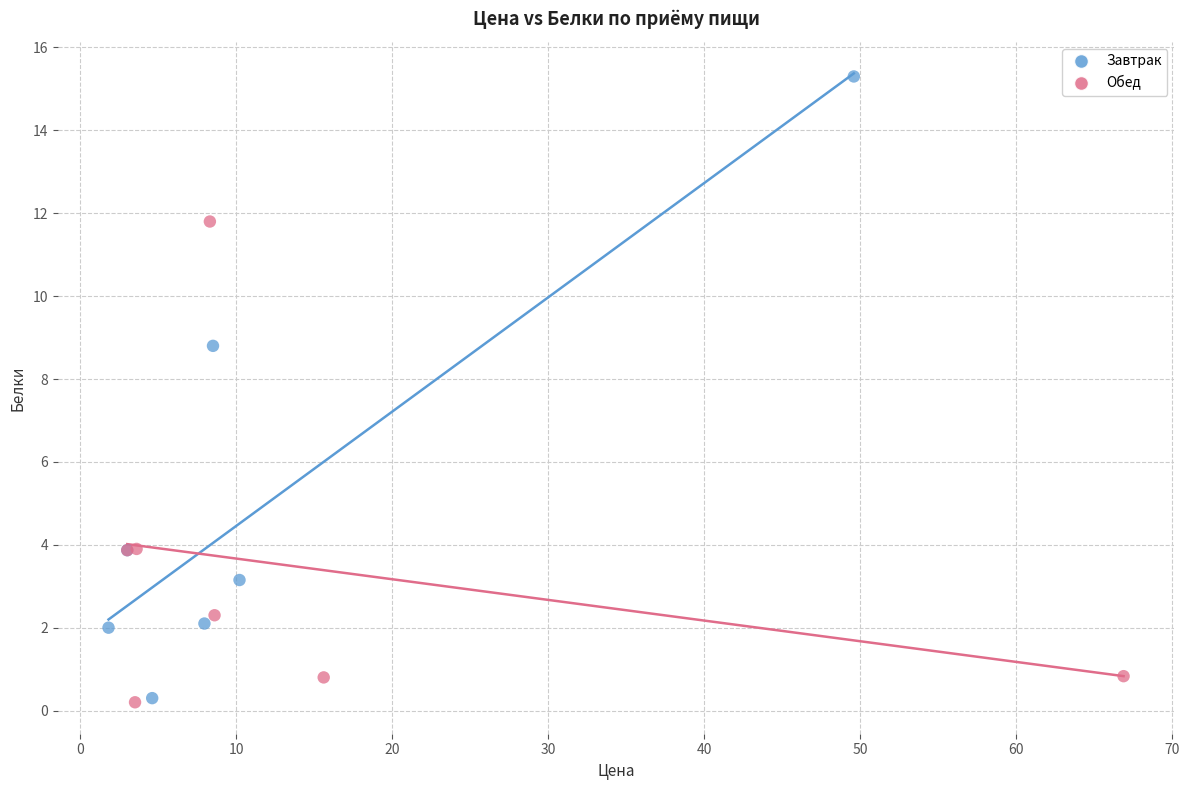

Which series has the largest Y range (max minus min)?

Завтрак